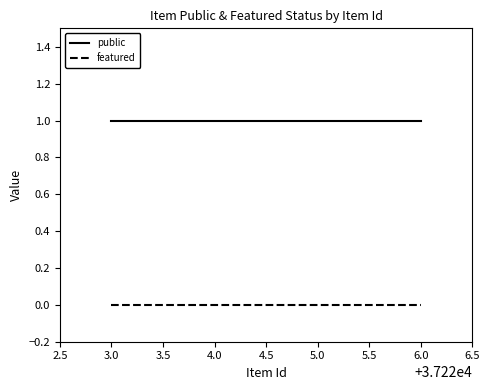

What is the sum of all public values?

4